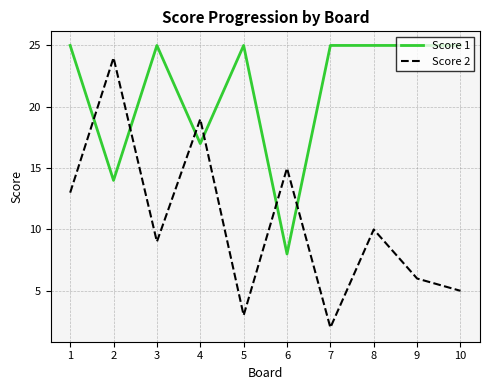

After their last crossing, which series has the higher values: Score 1 or Score 2?

Score 1